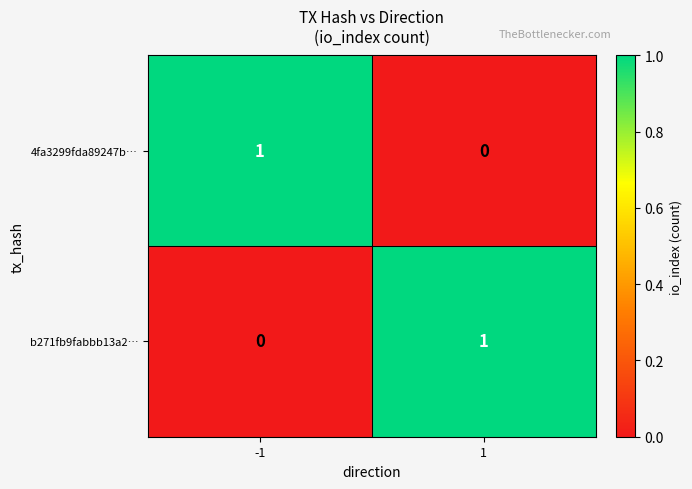

How many data points does each series have?

2